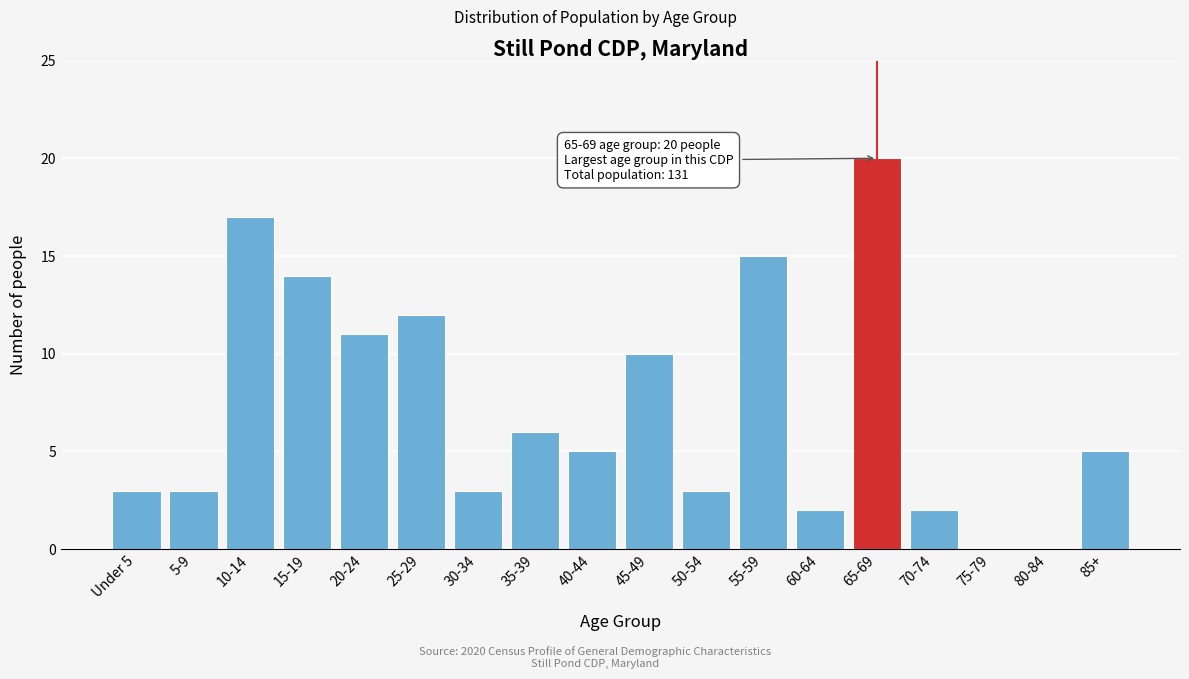

Reading right to left, transcribe all the data shown in this chart.

85+=5	80-84=0	75-79=0	70-74=2	65-69=20	60-64=2	55-59=15	50-54=3	45-49=10	40-44=5	35-39=6	30-34=3	25-29=12	20-24=11	15-19=14	10-14=17	5-9=3	Under 5=3